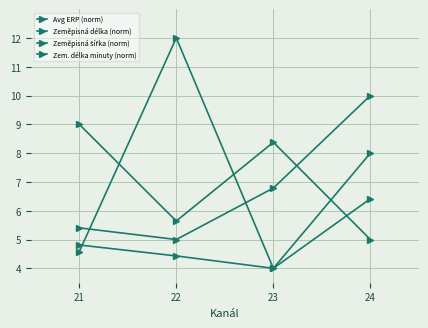

Which category has the highest value in the Zeměpisná délka (norm) series?

24